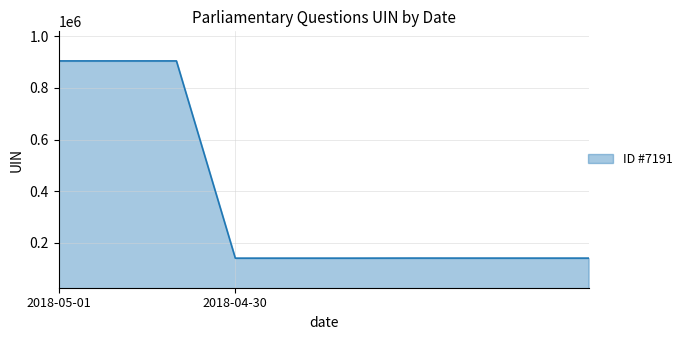

What is the maximum value shown in the chart?

905125